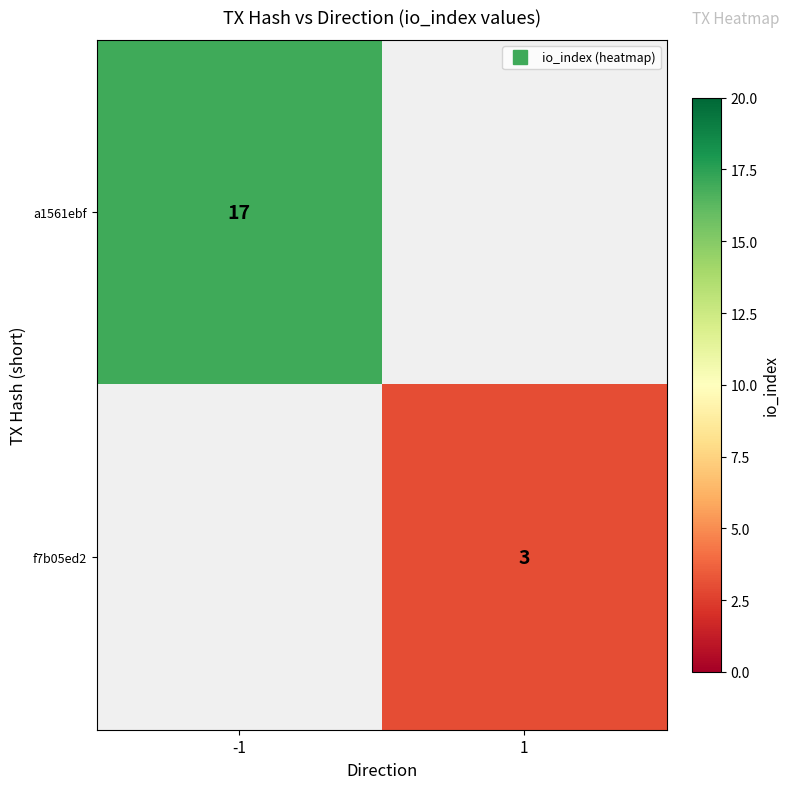

The value of f7b05ed2 at 1 is 5.3. True or false?

False